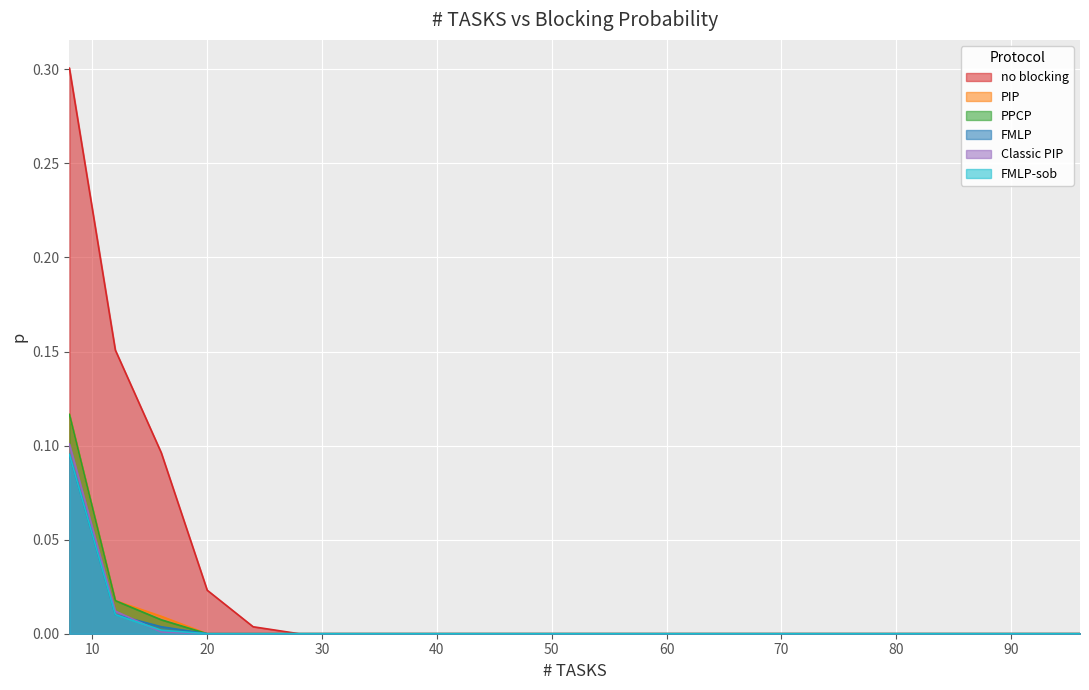

True or false: FMLP has a value of 0.0 at 48.

True